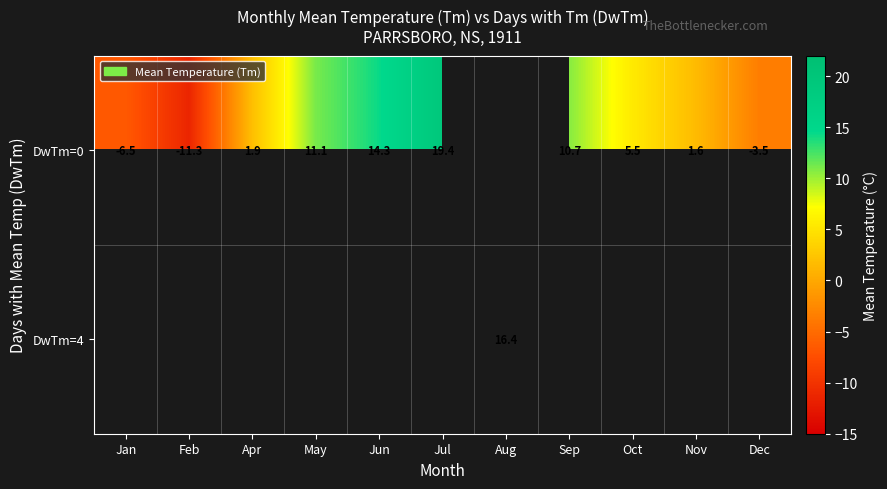

Is it true that DwTm=0 equals -11.3 at Feb?

True